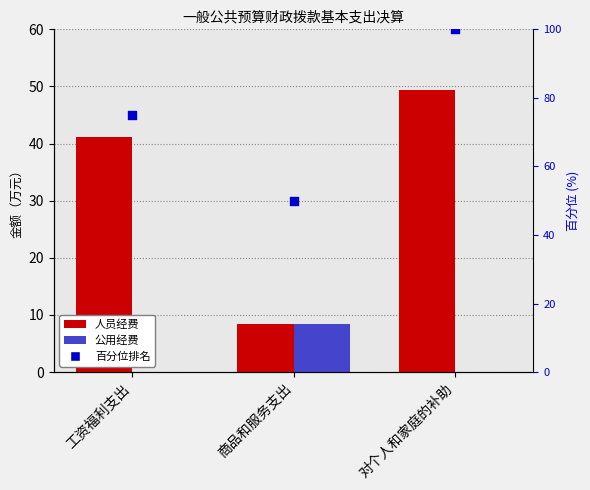

At how many categories does at least one series exceed 90?

1